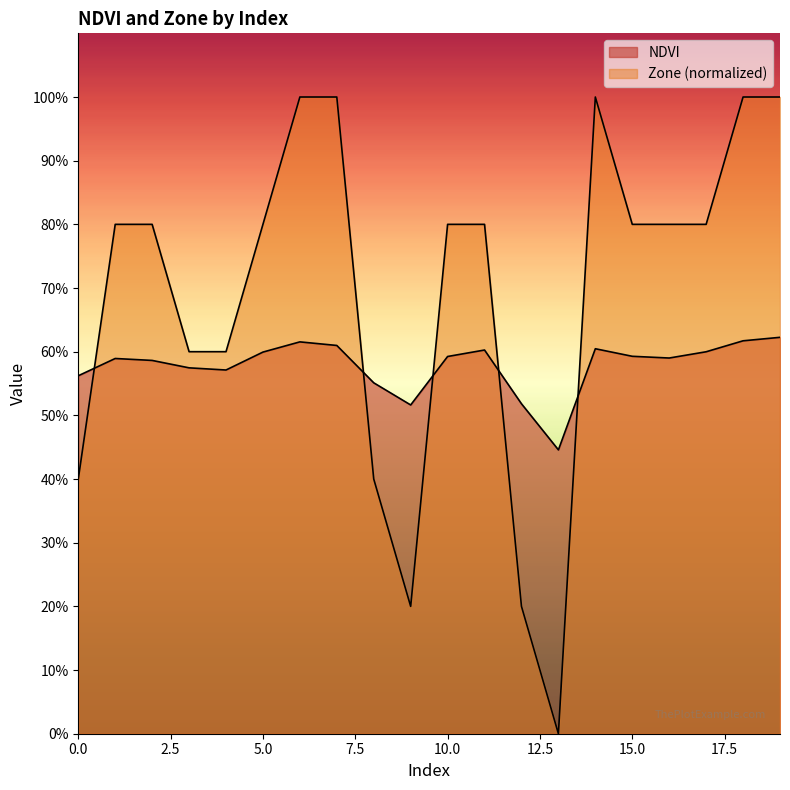

True or false: NDVI has more than 2 interior local peaks.

True